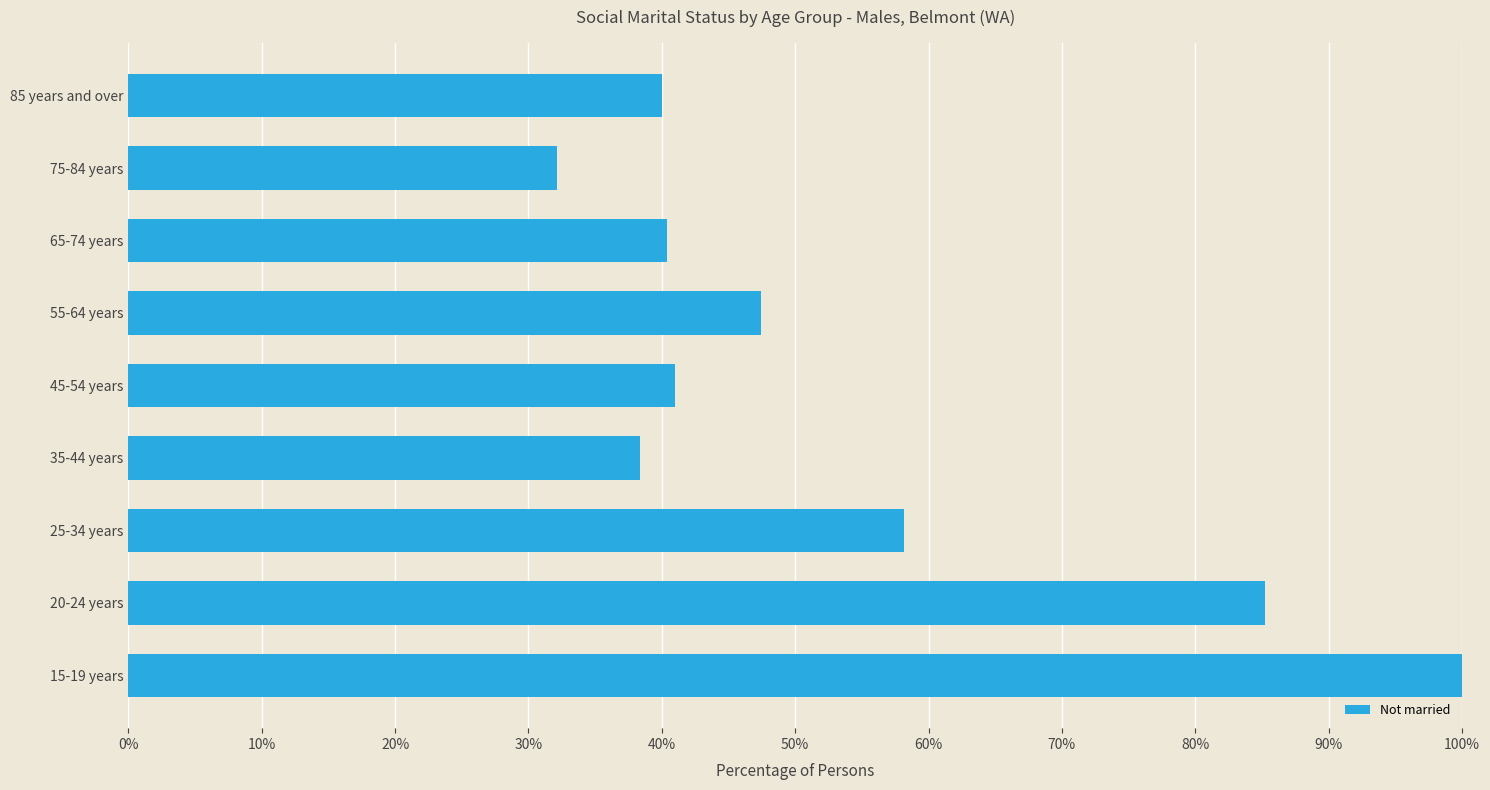

What is the minimum value shown in the chart?

32.2